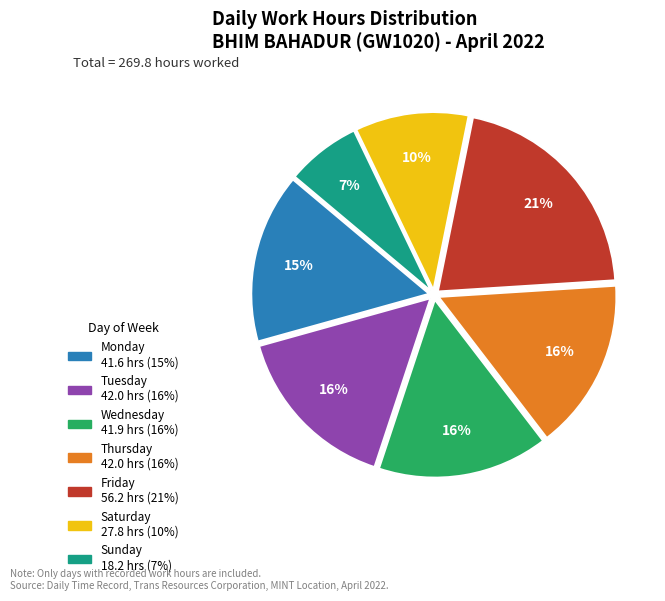

Is there a majority slice in this chart?

No